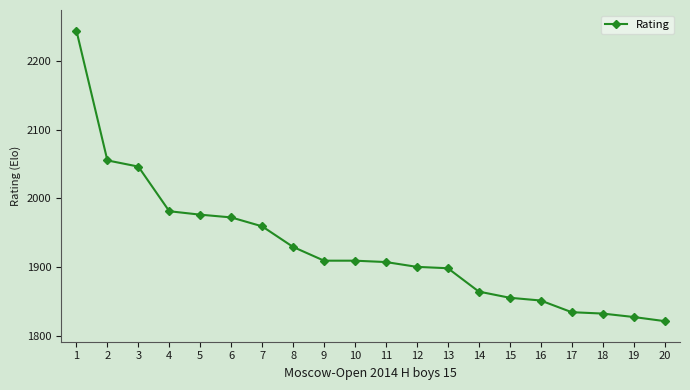

What is the value of the 12th point from the left?

1900